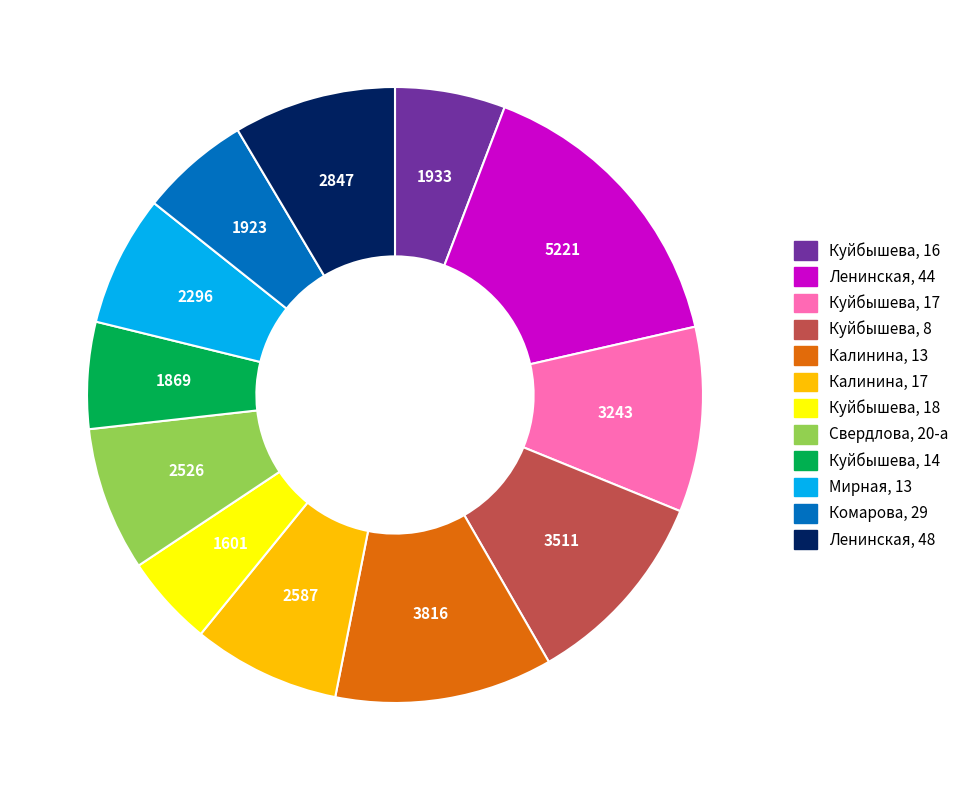

True or false: Ленинская, 48 accounts for 9% of the total.

True